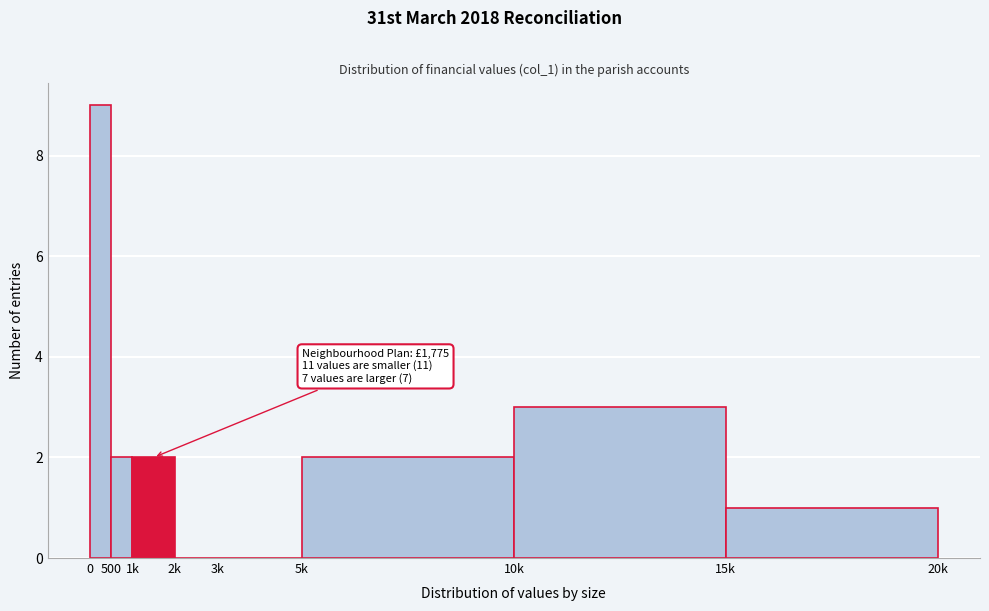

Reading left to right, what are all the values shown in this chart?

0=9	500=2	1k=2	2k=0	3k=0	5k=2	10k=3	15k=1